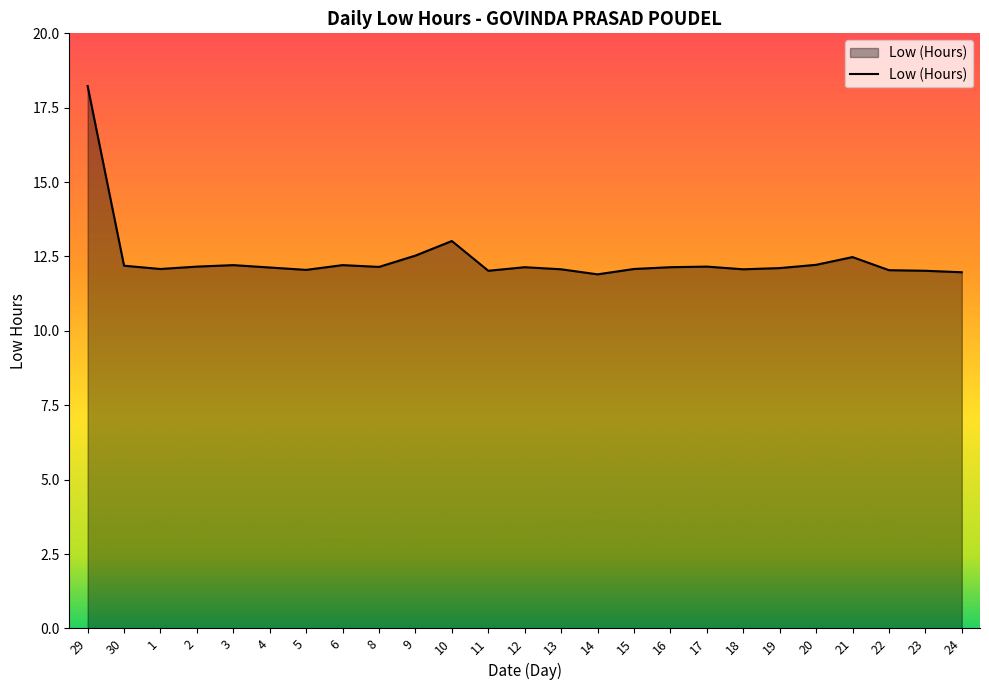

True or false: the data shows 4.5 at 14.

False